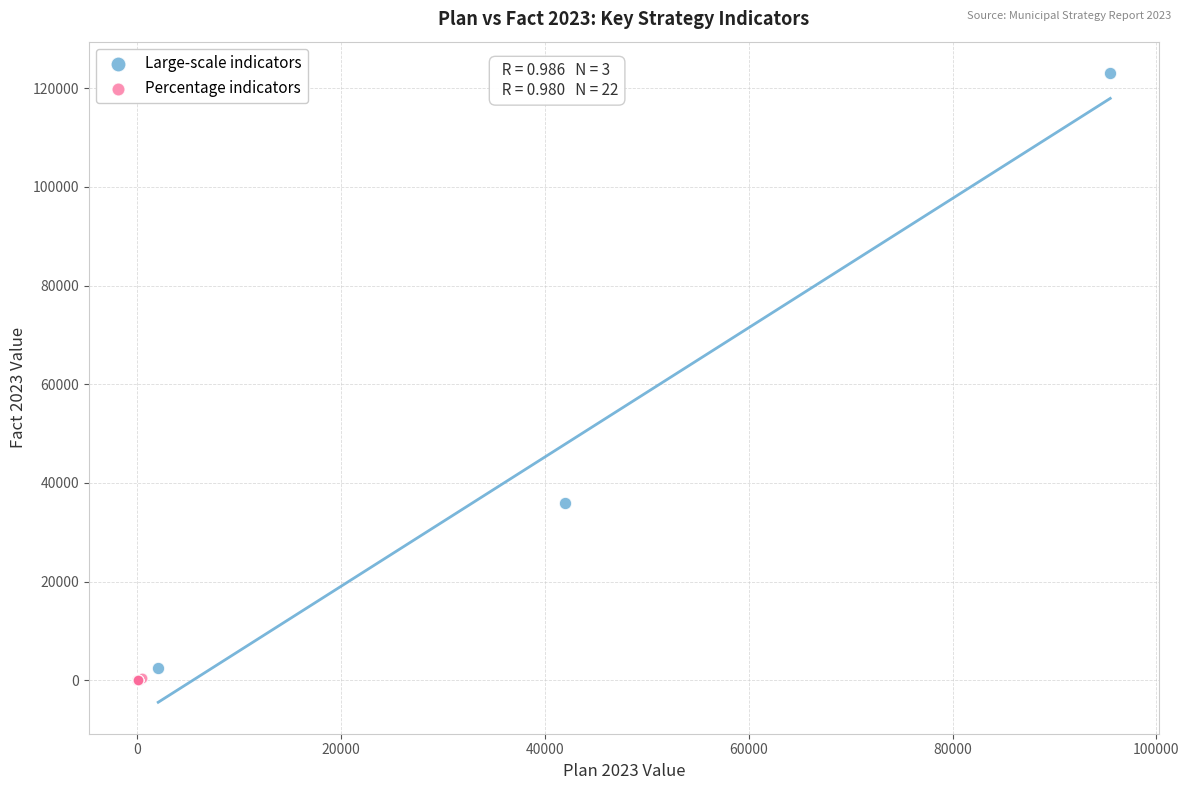

Which series has the largest Y range (max minus min)?

Large-scale indicators